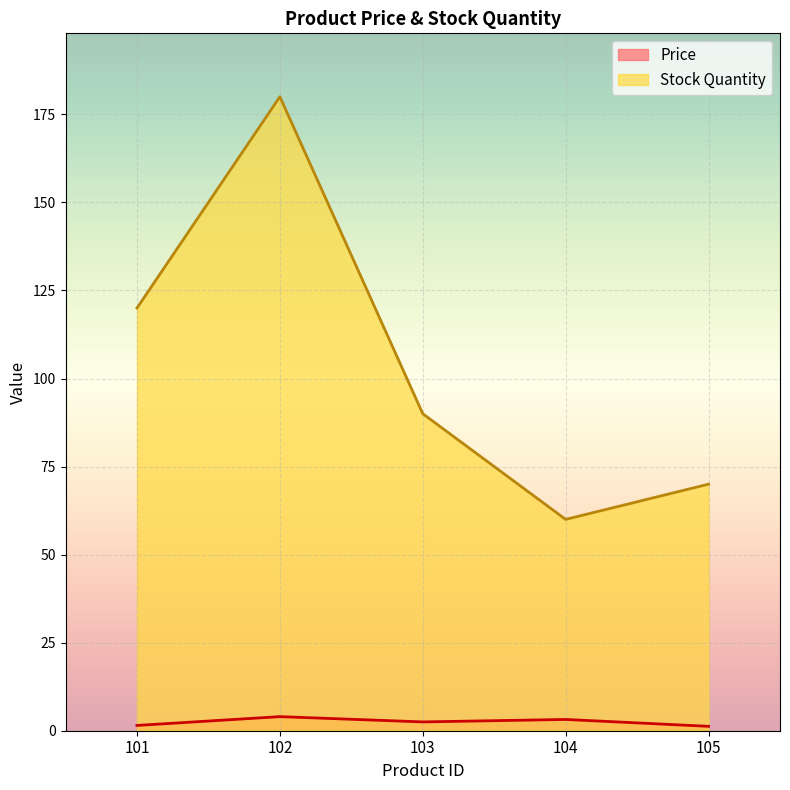

At which category does Price reach its first local valley?

103